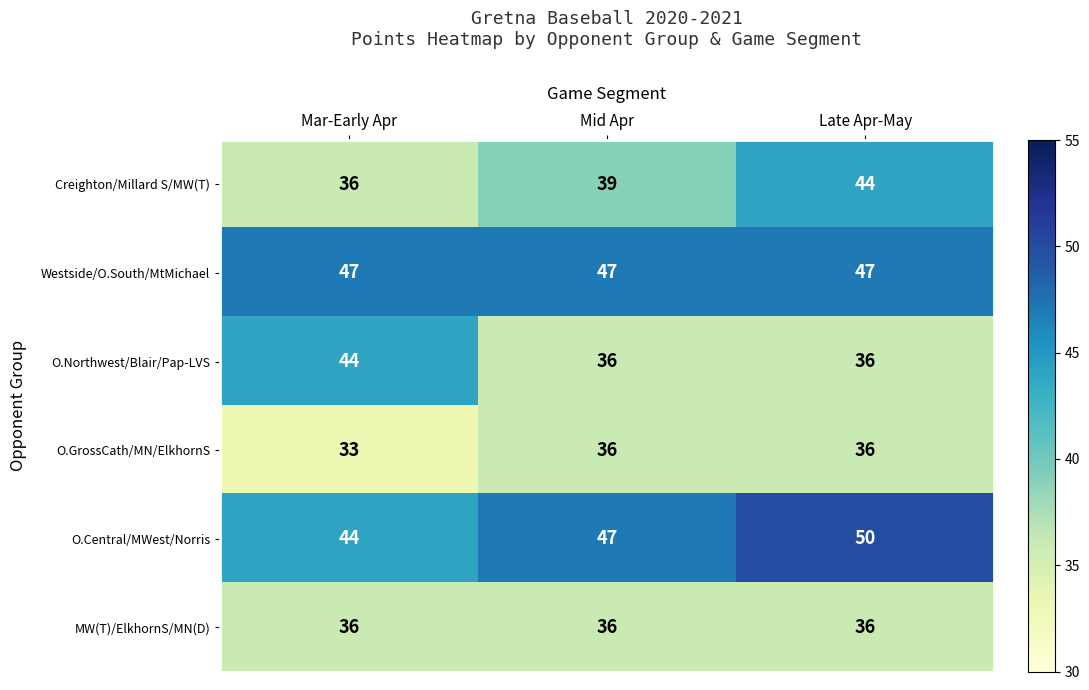

At how many categories does at least one series exceed 41?

3